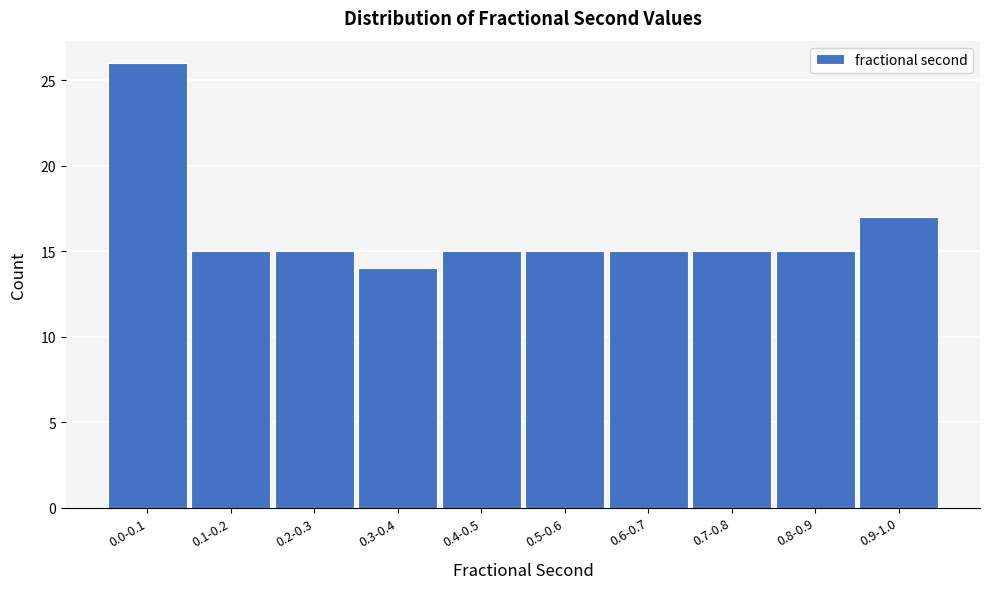

Reading left to right, what are all the values shown in this chart?

0.0-0.1=26	0.1-0.2=15	0.2-0.3=15	0.3-0.4=14	0.4-0.5=15	0.5-0.6=15	0.6-0.7=15	0.7-0.8=15	0.8-0.9=15	0.9-1.0=17